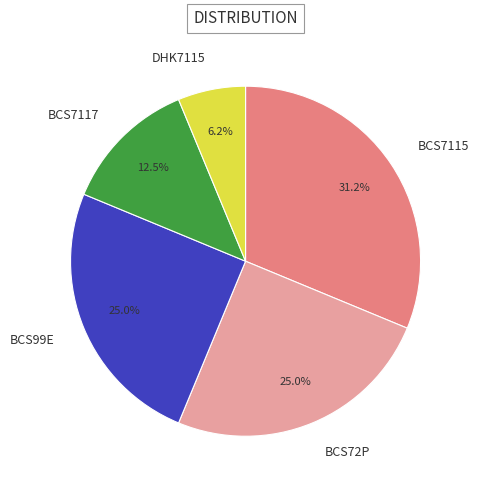

Is the sum of BCS7115 and BCS72P greater than half?

Yes